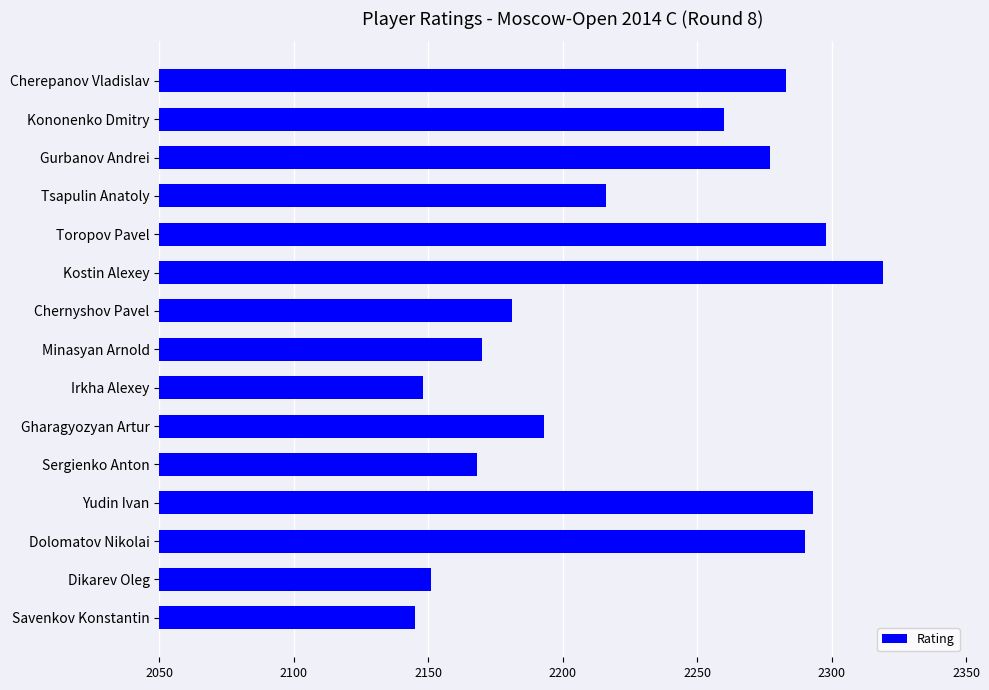

Which label corresponds to the smallest value in the chart?

Savenkov Konstantin